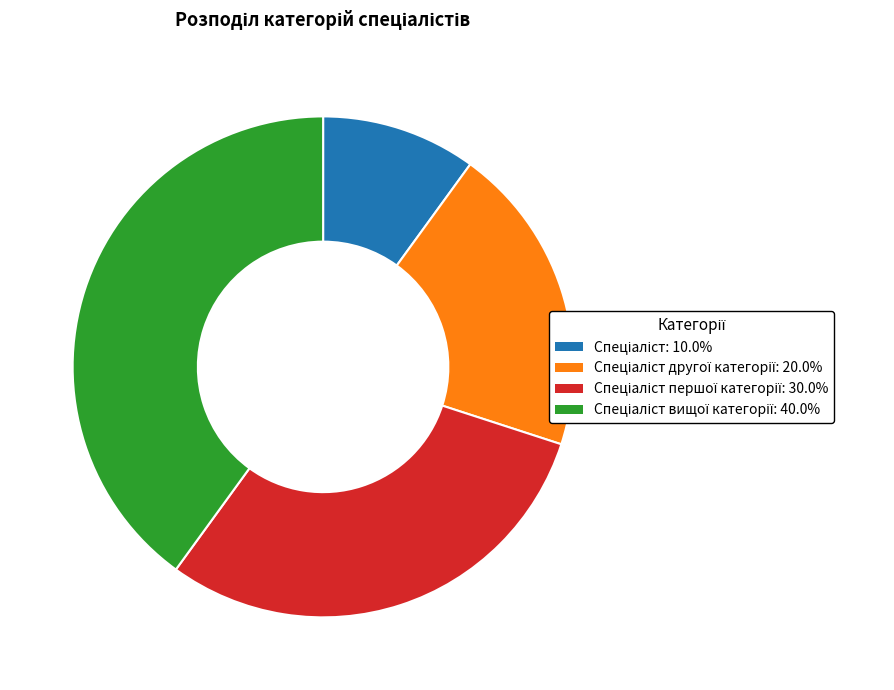

Is there any slice that represents more than half of the pie?

No